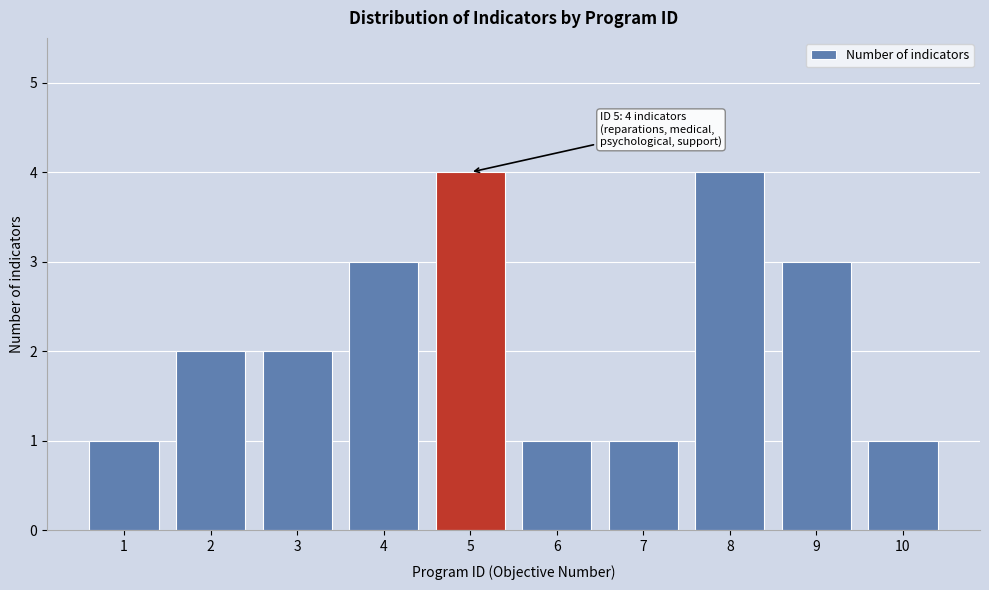

Reading right to left, what are all the values shown in this chart?

10=1	9=3	8=4	7=1	6=1	5=4	4=3	3=2	2=2	1=1